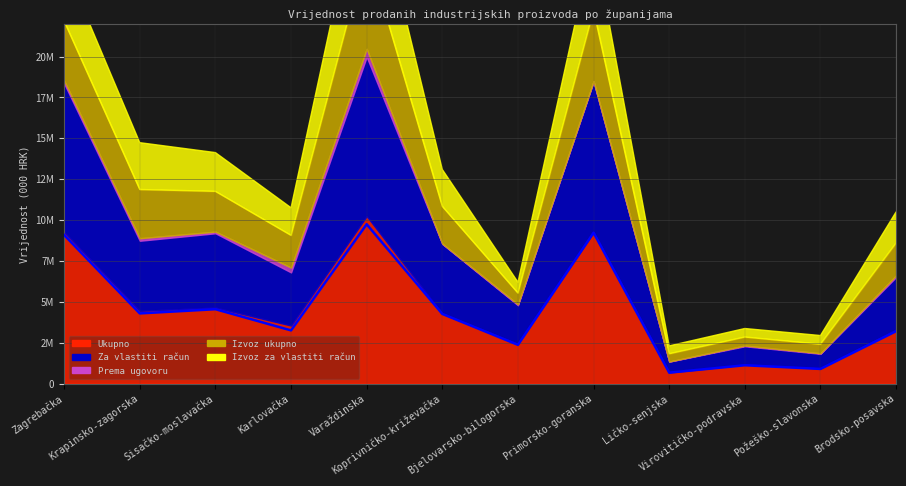

True or false: Prema ugovoru and Za vlastiti račun intersect in this chart.

False